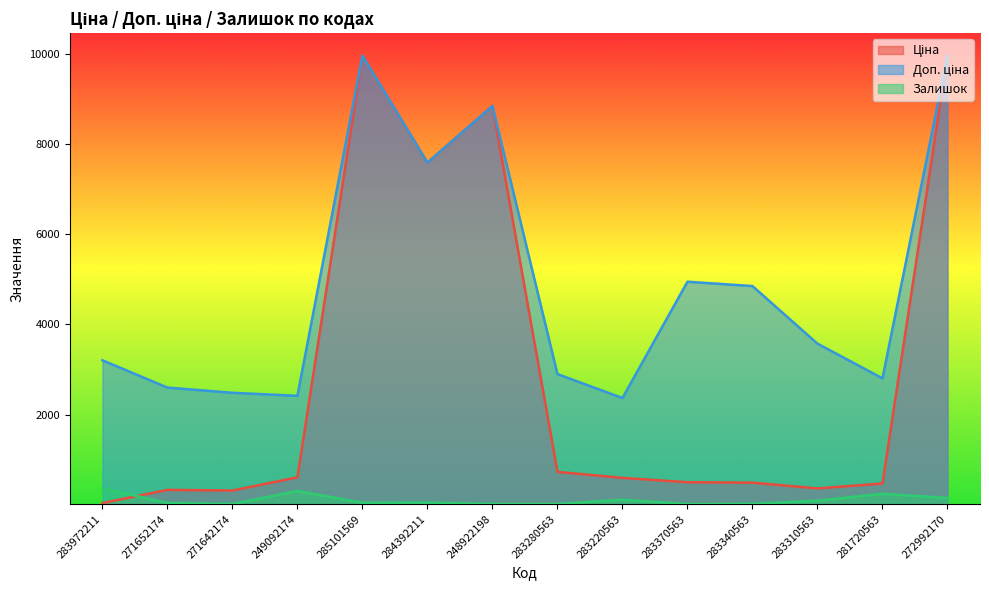

True or false: Залишок has a value of 239.0 at 281720563.

True